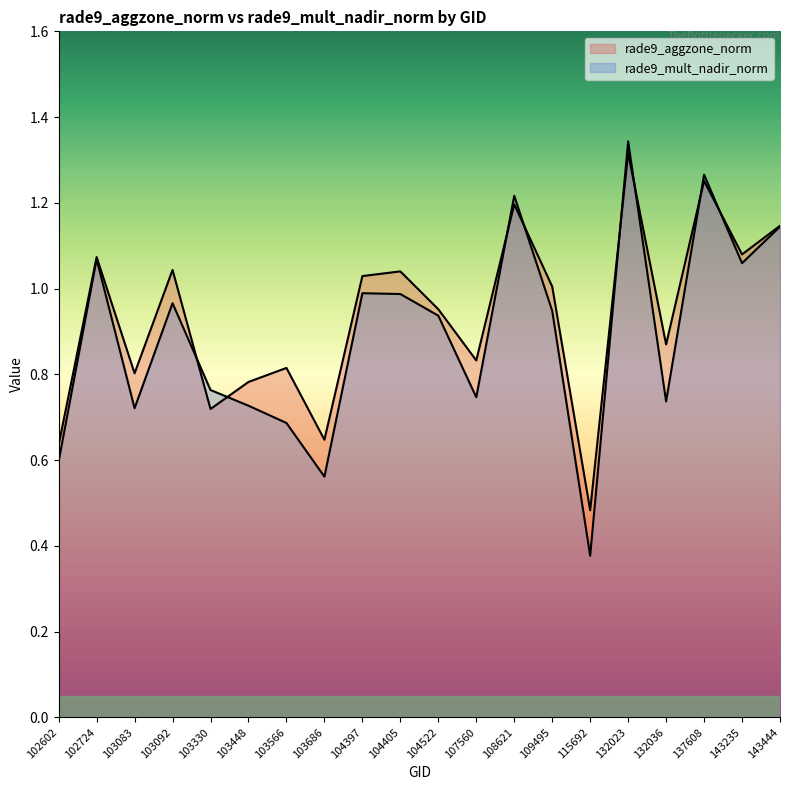

At which category is the sum across all series the highest?

132023